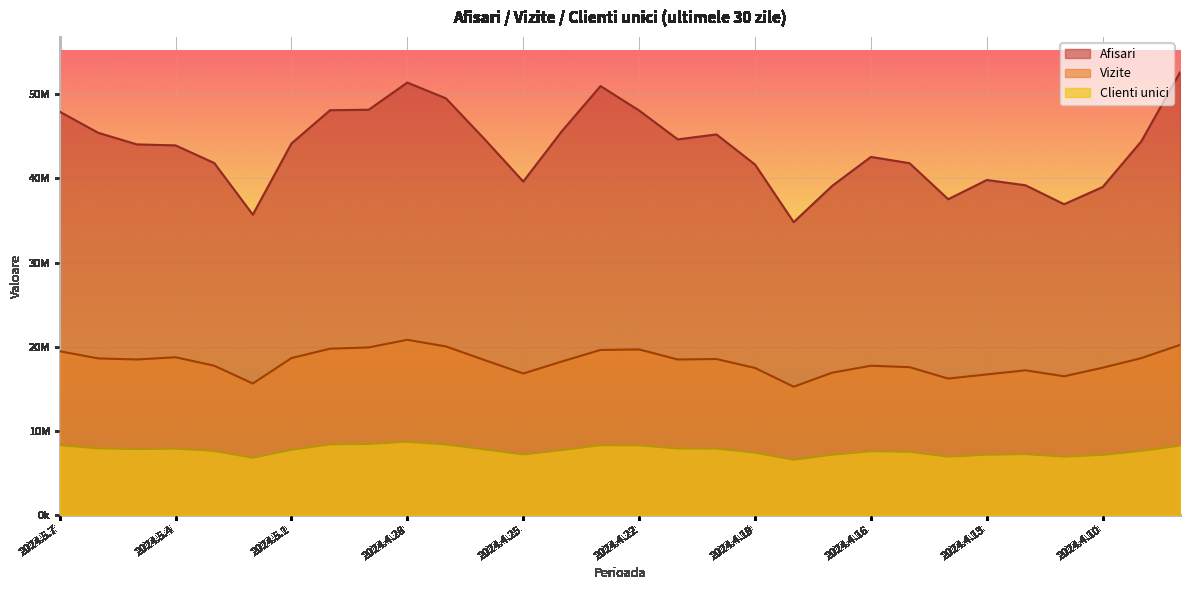

How many interior local valleys does the Vizite series have?

7